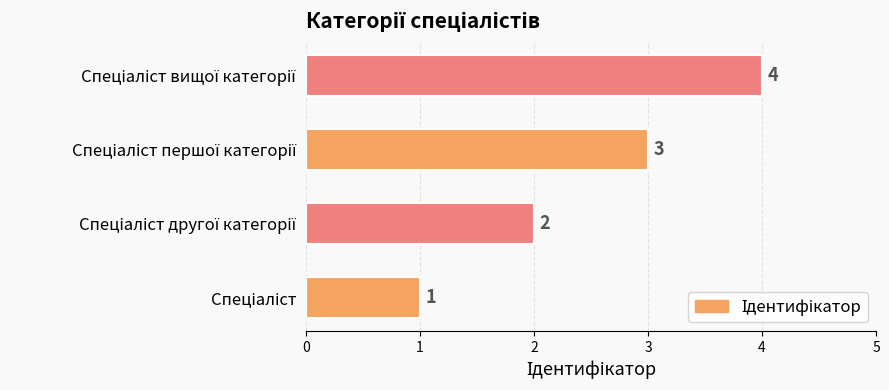

How many distinct data groups are displayed?

1